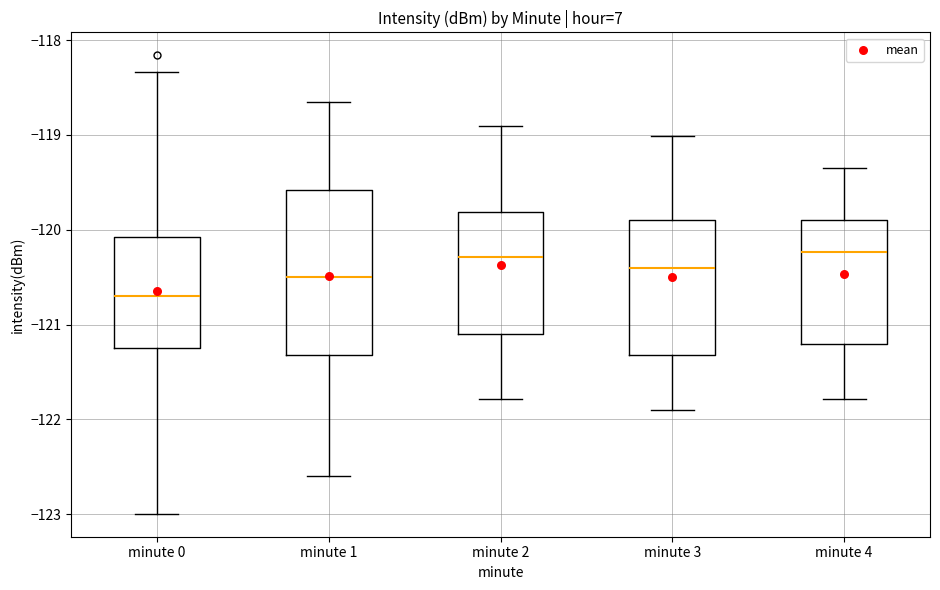

Reading left to right, read every box against the y-axis: the position of its median line, the range the box covers, and the ends of its whiskers. The values are not printed on the chart, so give them approximately, as read against the axis.

minute 0: median -120.7, box -121.3 to -120.1, whiskers -123.0 to -118.3
minute 1: median -120.5, box -121.3 to -119.6, whiskers -122.6 to -118.7
minute 2: median -120.3, box -121.1 to -119.8, whiskers -121.8 to -118.9
minute 3: median -120.4, box -121.3 to -119.9, whiskers -121.9 to -119.0
minute 4: median -120.2, box -121.2 to -119.9, whiskers -121.8 to -119.3